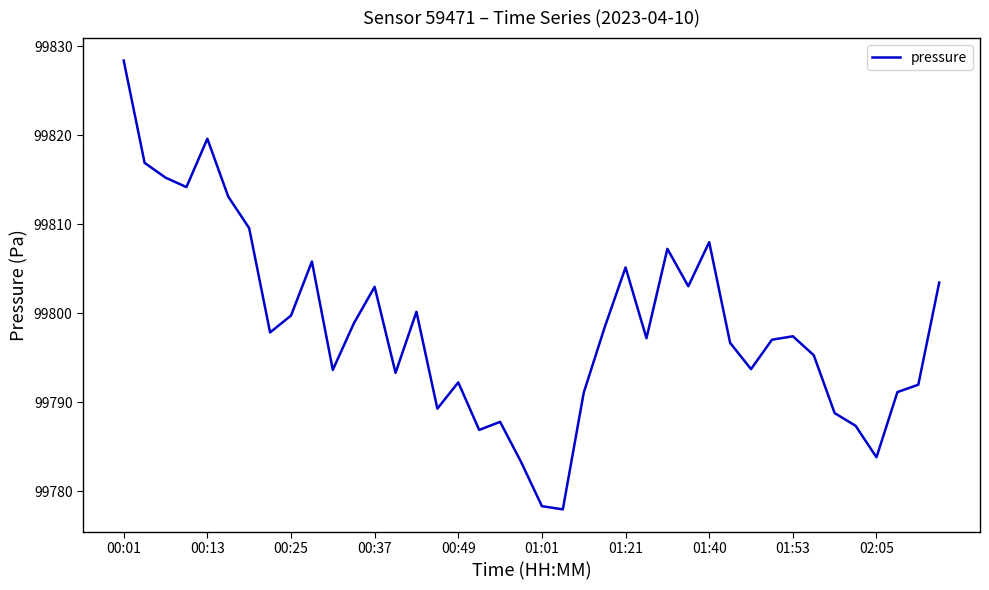

What is the difference between the maximum and minimum values?

50.4